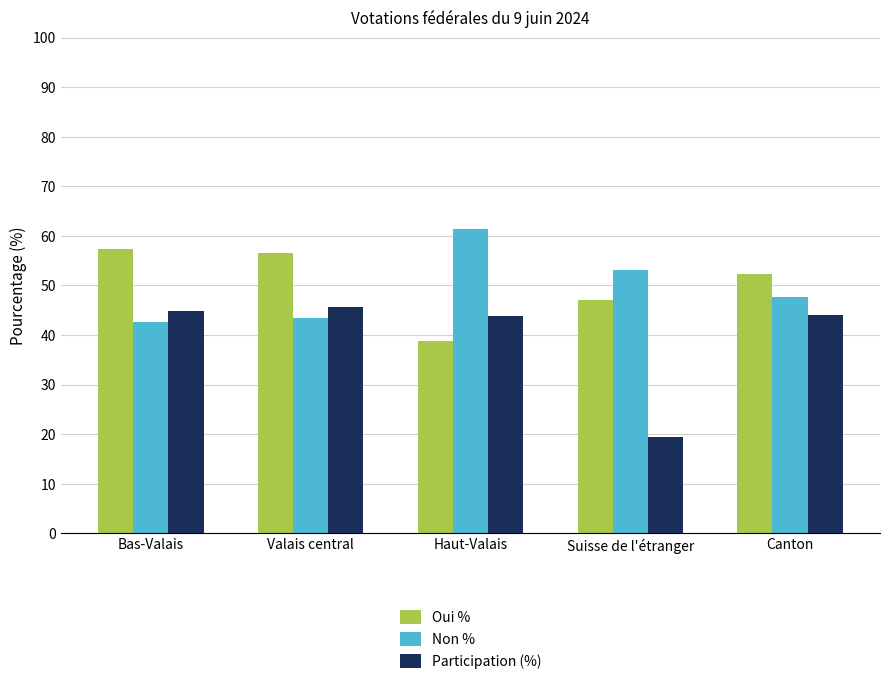

Which series has the widest spread of values?

Participation (%)